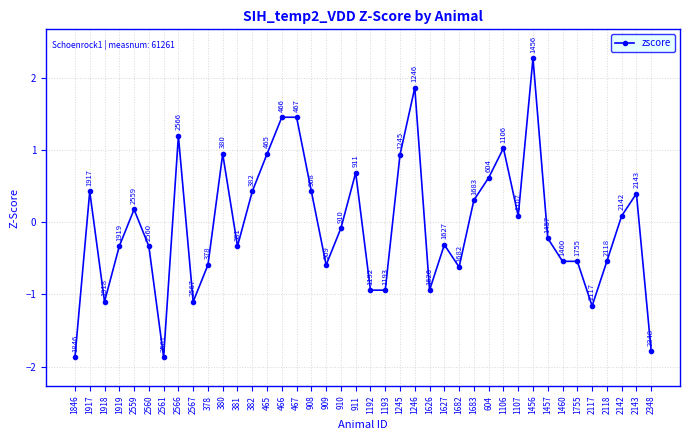

At which category does the chart reach its peak across all series?

1456